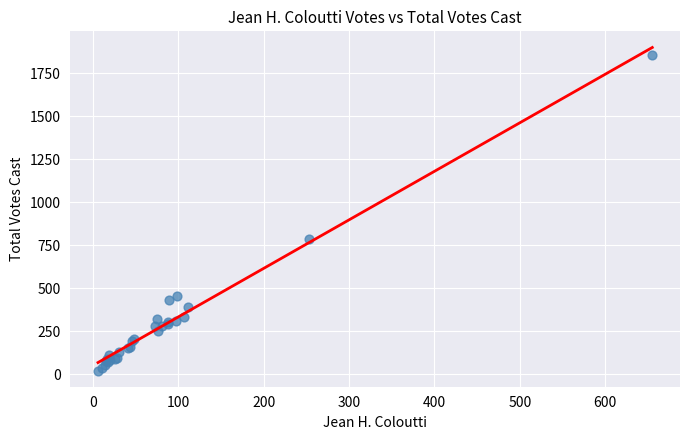

What Y value in the scatter plot is closest to 939?

788